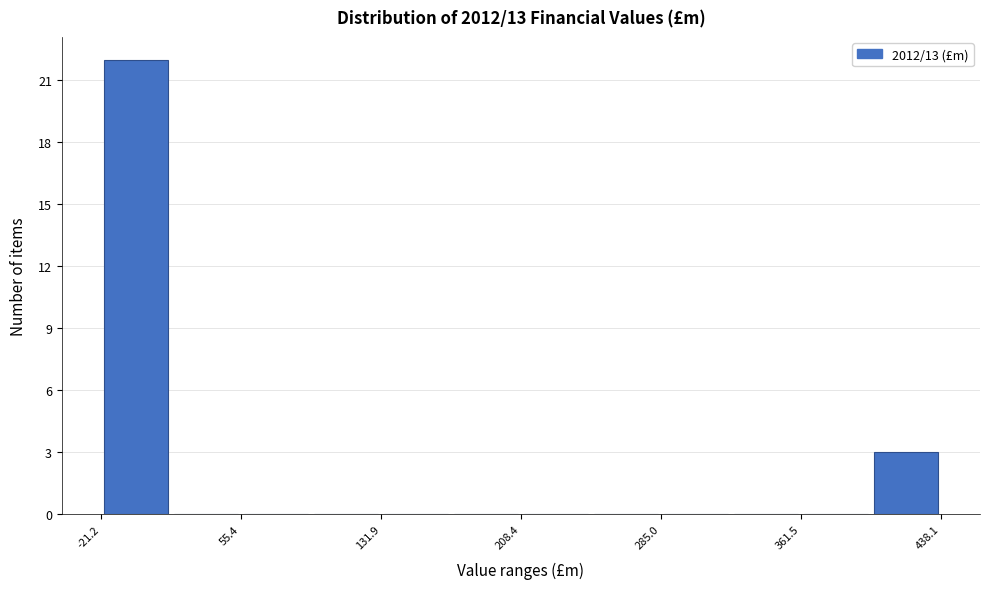

Around what value on the x-axis is the tallest bar? Give the approximate position of its centre, as read against the axis.

0